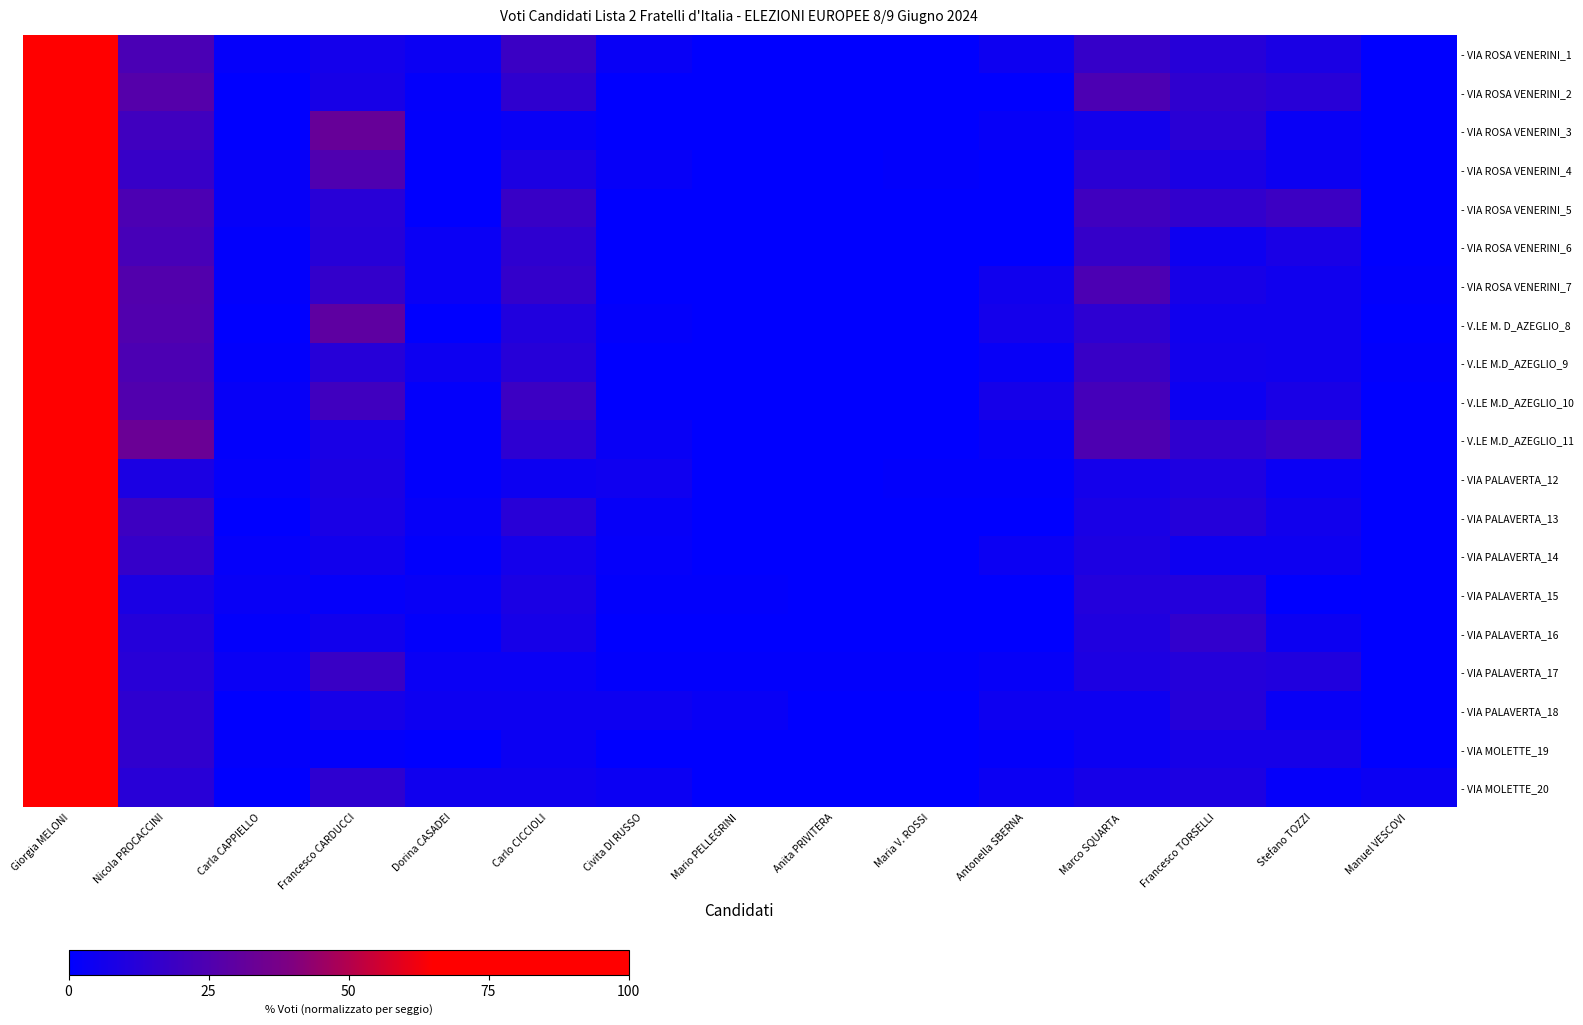

Reading left to right, extract all data points from this chart.

- VIA ROSA VENERINI_1: Giorgia MELONI=100.0	Nicola PROCACCINI=23.4	Carla CAPPIELLO=1.9	Francesco CARDUCCI=6.5	Dorina CASADEI=3.7	Carlo CICCIOLI=18.7	Civita DI RUSSO=2.8	Mario PELLEGRINI=0.0	Anita PRIVITERA=0.0	Maria V. ROSSI=0.0	Antonella SBERNA=4.7	Marco SQUARTA=16.8	Francesco TORSELLI=12.1	Stefano TOZZI=8.4	Manuel VESCOVI=0.0
- VIA ROSA VENERINI_2: Giorgia MELONI=100.0	Nicola PROCACCINI=26.6	Carla CAPPIELLO=0.0	Francesco CARDUCCI=7.6	Dorina CASADEI=1.3	Carlo CICCIOLI=15.2	Civita DI RUSSO=0.0	Mario PELLEGRINI=0.0	Anita PRIVITERA=0.0	Maria V. ROSSI=0.0	Antonella SBERNA=0.0	Marco SQUARTA=24.1	Francesco TORSELLI=15.2	Stefano TOZZI=12.7	Manuel VESCOVI=0.0
- VIA ROSA VENERINI_3: Giorgia MELONI=100.0	Nicola PROCACCINI=20.2	Carla CAPPIELLO=0.0	Francesco CARDUCCI=32.3	Dorina CASADEI=1.0	Carlo CICCIOLI=3.0	Civita DI RUSSO=0.0	Mario PELLEGRINI=0.0	Anita PRIVITERA=0.0	Maria V. ROSSI=0.0	Antonella SBERNA=2.0	Marco SQUARTA=6.1	Francesco TORSELLI=13.1	Stefano TOZZI=3.0	Manuel VESCOVI=0.0
- VIA ROSA VENERINI_4: Giorgia MELONI=100.0	Nicola PROCACCINI=17.5	Carla CAPPIELLO=2.1	Francesco CARDUCCI=24.7	Dorina CASADEI=0.0	Carlo CICCIOLI=9.3	Civita DI RUSSO=2.1	Mario PELLEGRINI=0.0	Anita PRIVITERA=0.0	Maria V. ROSSI=1.0	Antonella SBERNA=0.0	Marco SQUARTA=13.4	Francesco TORSELLI=8.2	Stefano TOZZI=4.1	Manuel VESCOVI=0.0
- VIA ROSA VENERINI_5: Giorgia MELONI=100.0	Nicola PROCACCINI=24.2	Carla CAPPIELLO=2.1	Francesco CARDUCCI=12.6	Dorina CASADEI=0.0	Carlo CICCIOLI=17.9	Civita DI RUSSO=0.0	Mario PELLEGRINI=0.0	Anita PRIVITERA=0.0	Maria V. ROSSI=0.0	Antonella SBERNA=0.0	Marco SQUARTA=20.0	Francesco TORSELLI=15.8	Stefano TOZZI=18.9	Manuel VESCOVI=0.0
- VIA ROSA VENERINI_6: Giorgia MELONI=100.0	Nicola PROCACCINI=22.5	Carla CAPPIELLO=1.1	Francesco CARDUCCI=12.4	Dorina CASADEI=3.4	Carlo CICCIOLI=14.6	Civita DI RUSSO=0.0	Mario PELLEGRINI=0.0	Anita PRIVITERA=0.0	Maria V. ROSSI=0.0	Antonella SBERNA=0.0	Marco SQUARTA=16.9	Francesco TORSELLI=4.5	Stefano TOZZI=7.9	Manuel VESCOVI=0.0
- VIA ROSA VENERINI_7: Giorgia MELONI=100.0	Nicola PROCACCINI=26.1	Carla CAPPIELLO=1.1	Francesco CARDUCCI=16.3	Dorina CASADEI=3.3	Carlo CICCIOLI=16.3	Civita DI RUSSO=0.0	Mario PELLEGRINI=0.0	Anita PRIVITERA=0.0	Maria V. ROSSI=0.0	Antonella SBERNA=5.4	Marco SQUARTA=23.9	Francesco TORSELLI=7.6	Stefano TOZZI=5.4	Manuel VESCOVI=1.1
- V.LE M. D_AZEGLIO_8: Giorgia MELONI=100.0	Nicola PROCACCINI=25.6	Carla CAPPIELLO=0.0	Francesco CARDUCCI=29.5	Dorina CASADEI=0.0	Carlo CICCIOLI=10.3	Civita DI RUSSO=1.3	Mario PELLEGRINI=0.0	Anita PRIVITERA=0.0	Maria V. ROSSI=0.0	Antonella SBERNA=6.4	Marco SQUARTA=14.1	Francesco TORSELLI=5.1	Stefano TOZZI=5.1	Manuel VESCOVI=0.0
- V.LE M.D_AZEGLIO_9: Giorgia MELONI=100.0	Nicola PROCACCINI=23.9	Carla CAPPIELLO=0.9	Francesco CARDUCCI=12.4	Dorina CASADEI=4.4	Carlo CICCIOLI=12.4	Civita DI RUSSO=0.0	Mario PELLEGRINI=0.0	Anita PRIVITERA=0.0	Maria V. ROSSI=0.0	Antonella SBERNA=2.7	Marco SQUARTA=17.7	Francesco TORSELLI=6.2	Stefano TOZZI=5.3	Manuel VESCOVI=0.9
- V.LE M.D_AZEGLIO_10: Giorgia MELONI=100.0	Nicola PROCACCINI=25.7	Carla CAPPIELLO=2.7	Francesco CARDUCCI=20.3	Dorina CASADEI=1.4	Carlo CICCIOLI=18.9	Civita DI RUSSO=0.0	Mario PELLEGRINI=0.0	Anita PRIVITERA=0.0	Maria V. ROSSI=0.0	Antonella SBERNA=6.8	Marco SQUARTA=21.6	Francesco TORSELLI=4.1	Stefano TOZZI=8.1	Manuel VESCOVI=0.0
- V.LE M.D_AZEGLIO_11: Giorgia MELONI=100.0	Nicola PROCACCINI=33.3	Carla CAPPIELLO=1.0	Francesco CARDUCCI=8.1	Dorina CASADEI=1.0	Carlo CICCIOLI=14.1	Civita DI RUSSO=3.0	Mario PELLEGRINI=0.0	Anita PRIVITERA=0.0	Maria V. ROSSI=0.0	Antonella SBERNA=2.0	Marco SQUARTA=24.2	Francesco TORSELLI=15.2	Stefano TOZZI=18.2	Manuel VESCOVI=0.0
- VIA PALAVERTA_12: Giorgia MELONI=100.0	Nicola PROCACCINI=8.9	Carla CAPPIELLO=1.6	Francesco CARDUCCI=8.9	Dorina CASADEI=0.8	Carlo CICCIOLI=4.1	Civita DI RUSSO=4.9	Mario PELLEGRINI=0.0	Anita PRIVITERA=0.0	Maria V. ROSSI=0.8	Antonella SBERNA=0.8	Marco SQUARTA=6.5	Francesco TORSELLI=9.8	Stefano TOZZI=3.3	Manuel VESCOVI=0.0
- VIA PALAVERTA_13: Giorgia MELONI=100.0	Nicola PROCACCINI=19.3	Carla CAPPIELLO=0.0	Francesco CARDUCCI=8.0	Dorina CASADEI=2.3	Carlo CICCIOLI=12.5	Civita DI RUSSO=2.3	Mario PELLEGRINI=0.0	Anita PRIVITERA=0.0	Maria V. ROSSI=0.0	Antonella SBERNA=0.0	Marco SQUARTA=8.0	Francesco TORSELLI=11.4	Stefano TOZZI=5.7	Manuel VESCOVI=0.0
- VIA PALAVERTA_14: Giorgia MELONI=100.0	Nicola PROCACCINI=16.8	Carla CAPPIELLO=1.9	Francesco CARDUCCI=5.6	Dorina CASADEI=0.9	Carlo CICCIOLI=6.5	Civita DI RUSSO=1.9	Mario PELLEGRINI=0.0	Anita PRIVITERA=0.0	Maria V. ROSSI=0.0	Antonella SBERNA=3.7	Marco SQUARTA=9.3	Francesco TORSELLI=4.7	Stefano TOZZI=4.7	Manuel VESCOVI=0.0
- VIA PALAVERTA_15: Giorgia MELONI=100.0	Nicola PROCACCINI=8.3	Carla CAPPIELLO=2.8	Francesco CARDUCCI=1.8	Dorina CASADEI=2.8	Carlo CICCIOLI=8.3	Civita DI RUSSO=0.9	Mario PELLEGRINI=0.9	Anita PRIVITERA=0.0	Maria V. ROSSI=0.0	Antonella SBERNA=0.0	Marco SQUARTA=11.0	Francesco TORSELLI=11.0	Stefano TOZZI=0.0	Manuel VESCOVI=0.0
- VIA PALAVERTA_16: Giorgia MELONI=100.0	Nicola PROCACCINI=11.4	Carla CAPPIELLO=1.4	Francesco CARDUCCI=5.7	Dorina CASADEI=1.4	Carlo CICCIOLI=7.1	Civita DI RUSSO=0.0	Mario PELLEGRINI=0.0	Anita PRIVITERA=0.0	Maria V. ROSSI=0.0	Antonella SBERNA=0.0	Marco SQUARTA=10.0	Francesco TORSELLI=15.7	Stefano TOZZI=4.3	Manuel VESCOVI=0.0
- VIA PALAVERTA_17: Giorgia MELONI=100.0	Nicola PROCACCINI=12.5	Carla CAPPIELLO=3.4	Francesco CARDUCCI=18.2	Dorina CASADEI=3.4	Carlo CICCIOLI=3.4	Civita DI RUSSO=1.1	Mario PELLEGRINI=1.1	Anita PRIVITERA=1.1	Maria V. ROSSI=1.1	Antonella SBERNA=2.3	Marco SQUARTA=9.1	Francesco TORSELLI=11.4	Stefano TOZZI=10.2	Manuel VESCOVI=0.0
- VIA PALAVERTA_18: Giorgia MELONI=100.0	Nicola PROCACCINI=14.7	Carla CAPPIELLO=0.0	Francesco CARDUCCI=7.4	Dorina CASADEI=4.4	Carlo CICCIOLI=4.4	Civita DI RUSSO=4.4	Mario PELLEGRINI=2.9	Anita PRIVITERA=0.0	Maria V. ROSSI=0.0	Antonella SBERNA=4.4	Marco SQUARTA=4.4	Francesco TORSELLI=11.8	Stefano TOZZI=2.9	Manuel VESCOVI=0.0
- VIA MOLETTE_19: Giorgia MELONI=100.0	Nicola PROCACCINI=15.5	Carla CAPPIELLO=1.2	Francesco CARDUCCI=1.2	Dorina CASADEI=0.0	Carlo CICCIOLI=3.6	Civita DI RUSSO=0.0	Mario PELLEGRINI=0.0	Anita PRIVITERA=0.0	Maria V. ROSSI=0.0	Antonella SBERNA=1.2	Marco SQUARTA=3.6	Francesco TORSELLI=7.1	Stefano TOZZI=7.1	Manuel VESCOVI=0.0
- VIA MOLETTE_20: Giorgia MELONI=100.0	Nicola PROCACCINI=12.7	Carla CAPPIELLO=0.0	Francesco CARDUCCI=14.5	Dorina CASADEI=5.5	Carlo CICCIOLI=5.5	Civita DI RUSSO=3.6	Mario PELLEGRINI=0.0	Anita PRIVITERA=0.0	Maria V. ROSSI=0.0	Antonella SBERNA=3.6	Marco SQUARTA=7.3	Francesco TORSELLI=9.1	Stefano TOZZI=1.8	Manuel VESCOVI=3.6